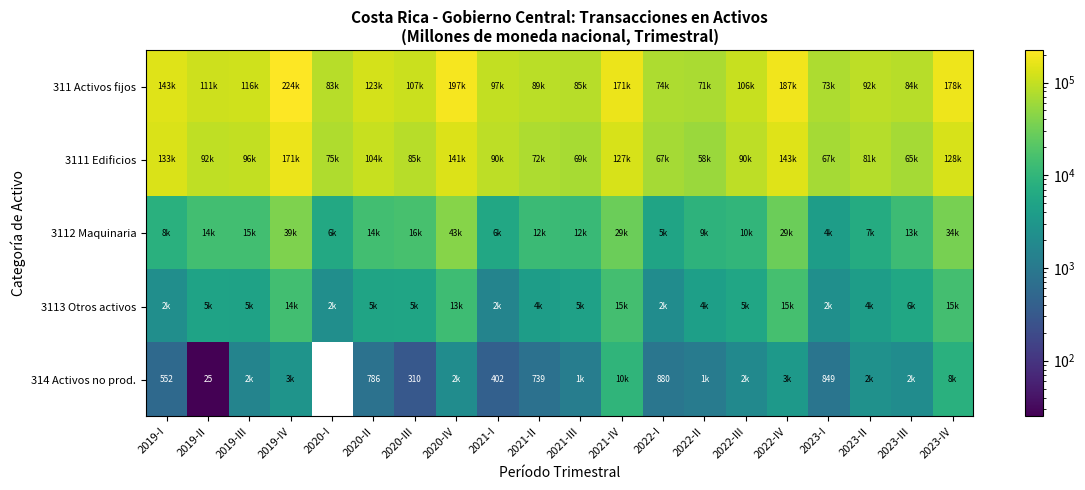

What is the difference between the second highest and second lowest values in the 3112 Maquinaria series?

33423.4